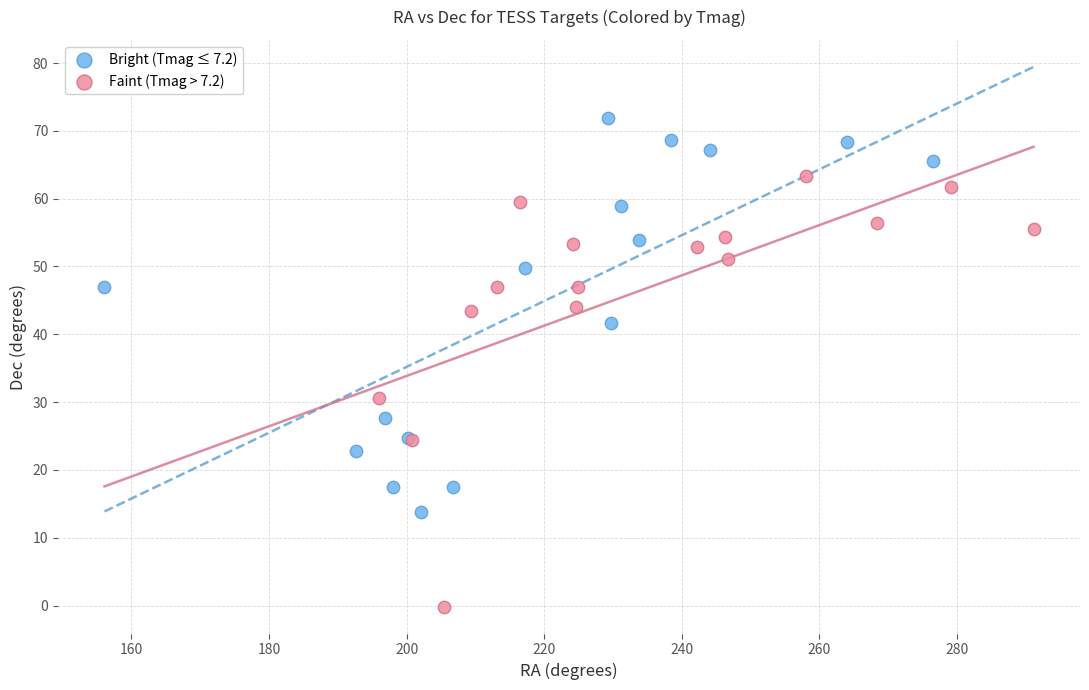

Which series contains the lowest Y value?

Faint (Tmag > 7.2)